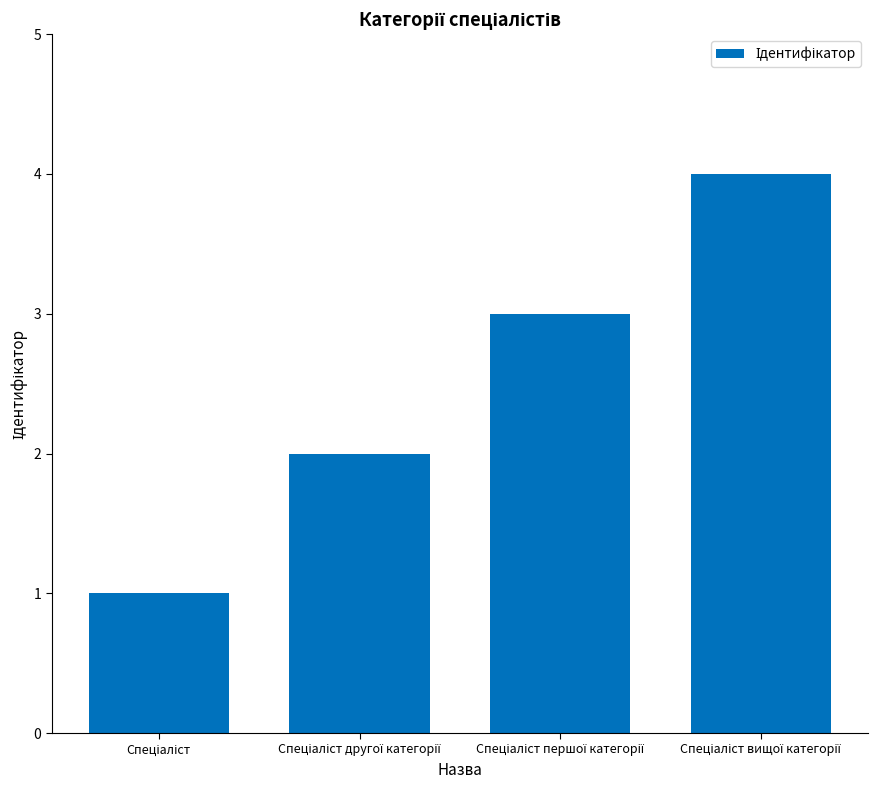

What is the sum of all values?

10